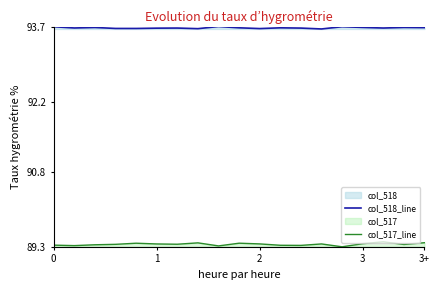

Which series has the widest spread of values?

col_517_line